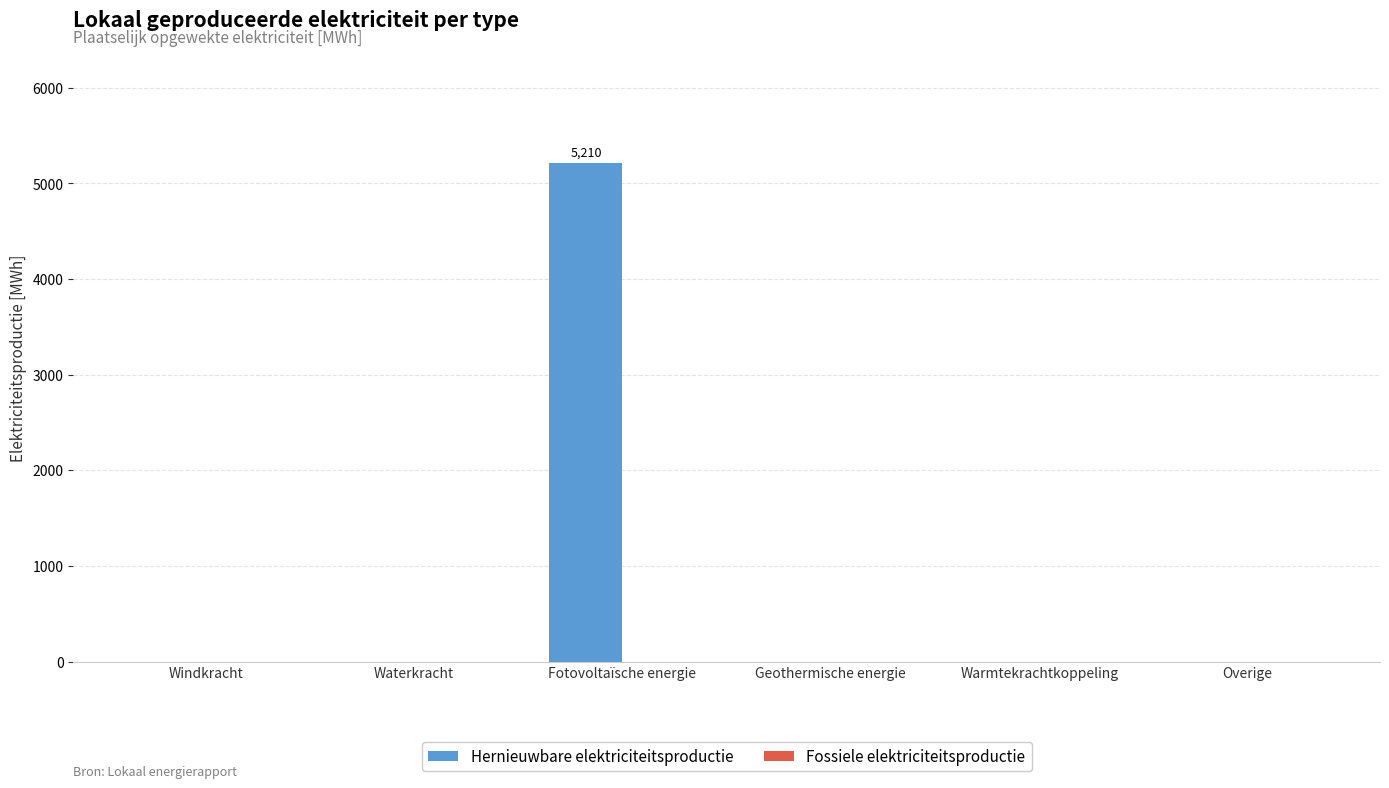

What is the sum of all values?

5209.7